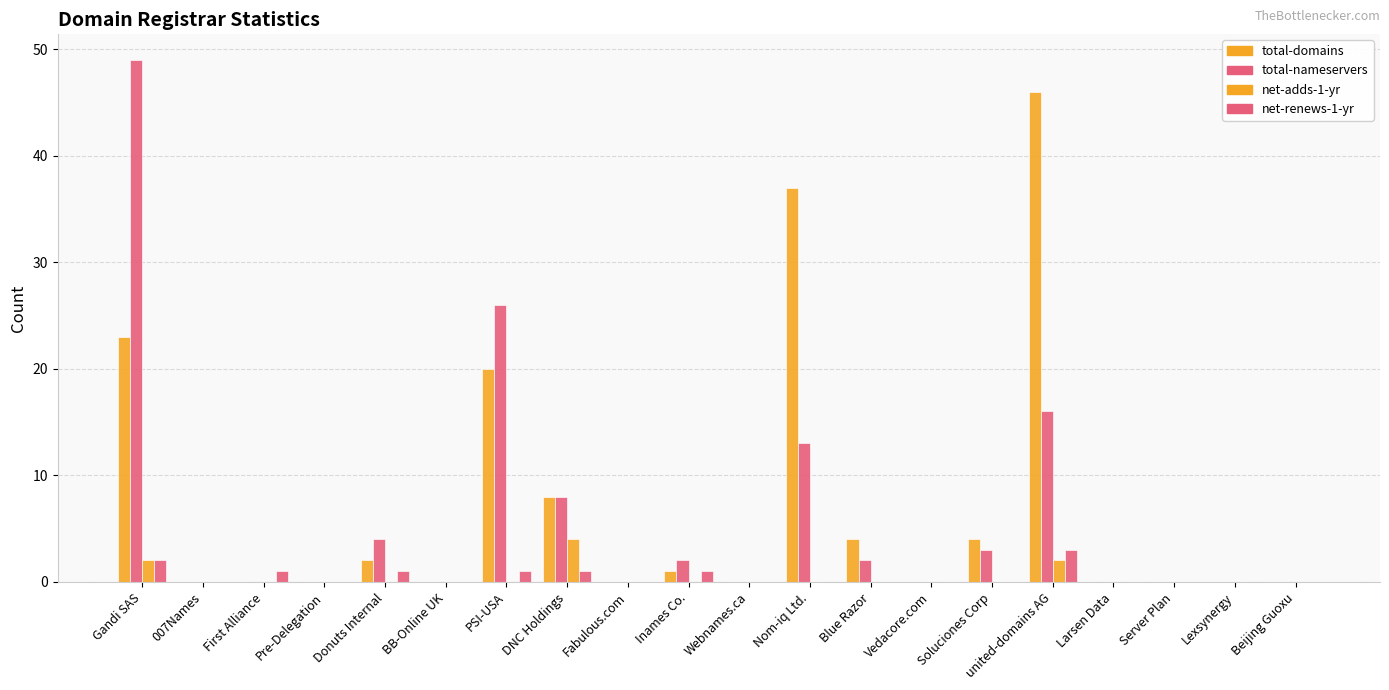

How many distinct data groups are displayed?

4